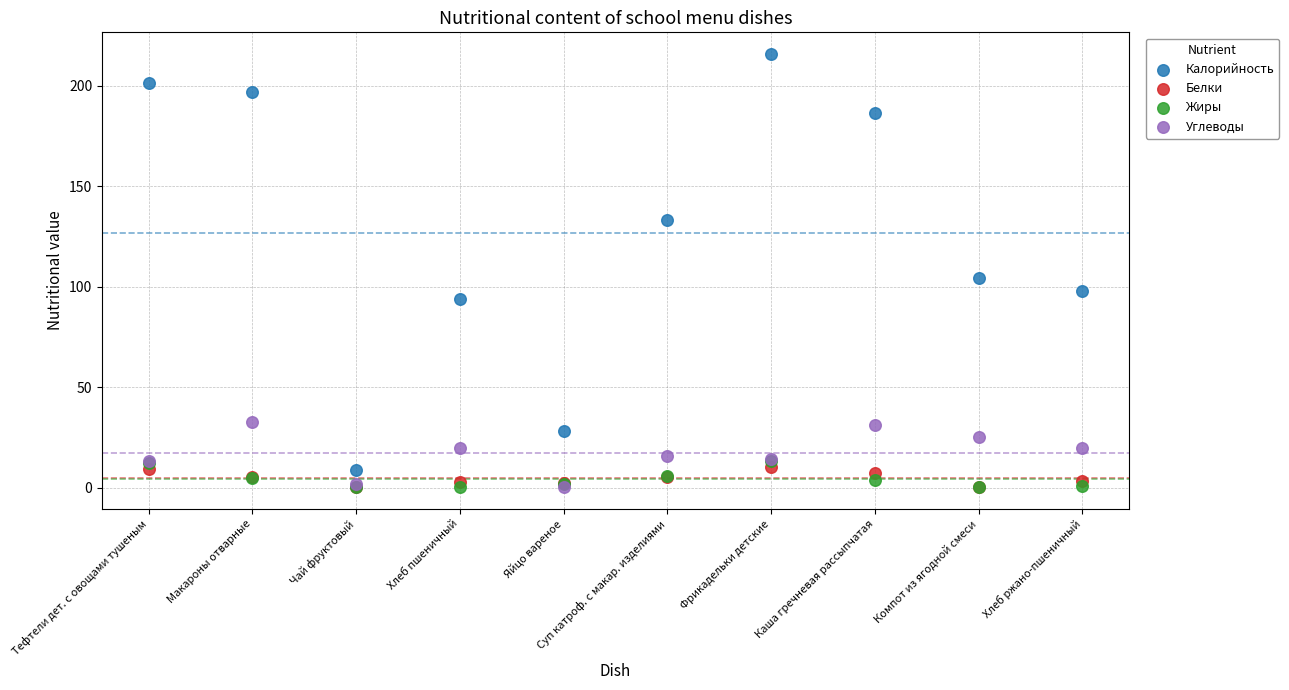

In the Калорийность series, what Y value is closest to 112?

104.4